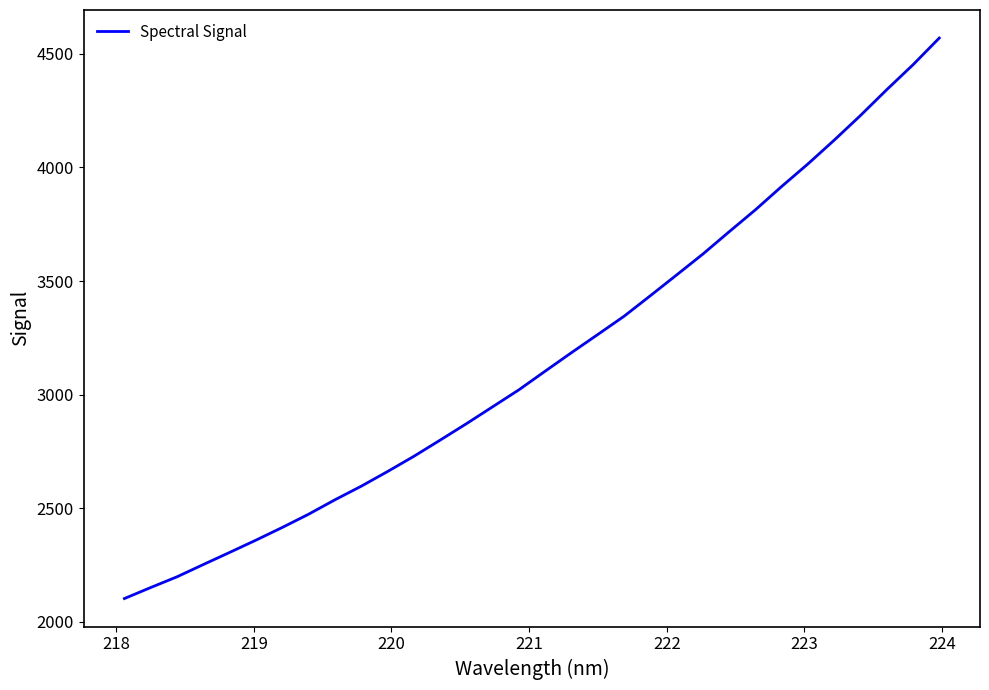

What is the minimum value shown in the chart?

2102.9